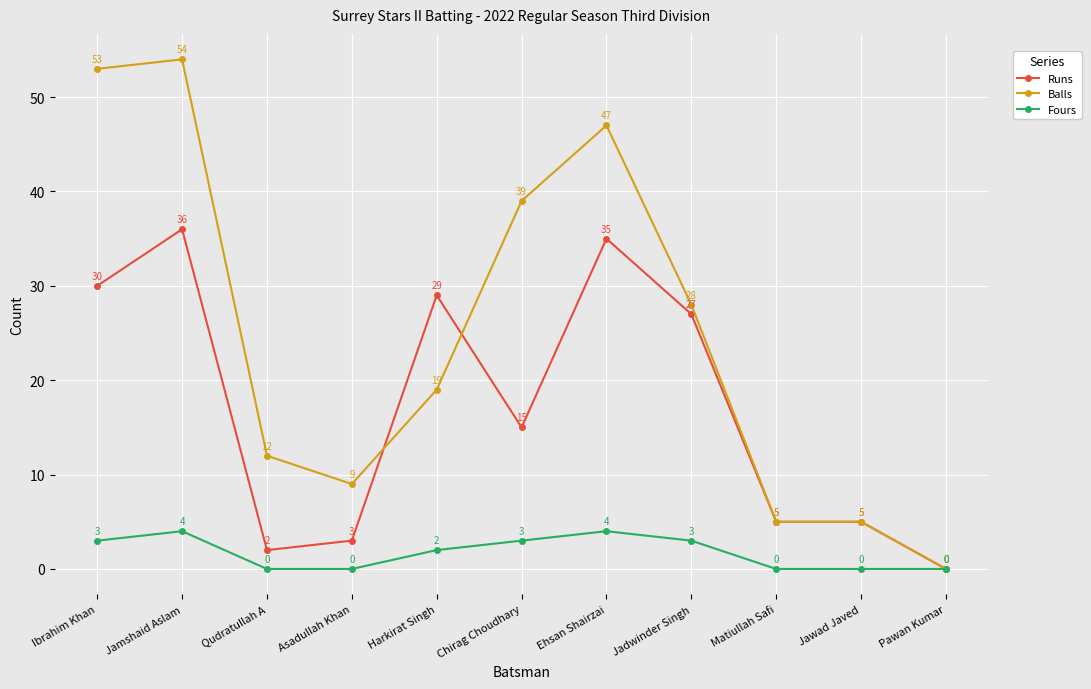

Where does the Fours series first go above 2?

Ibrahim Khan